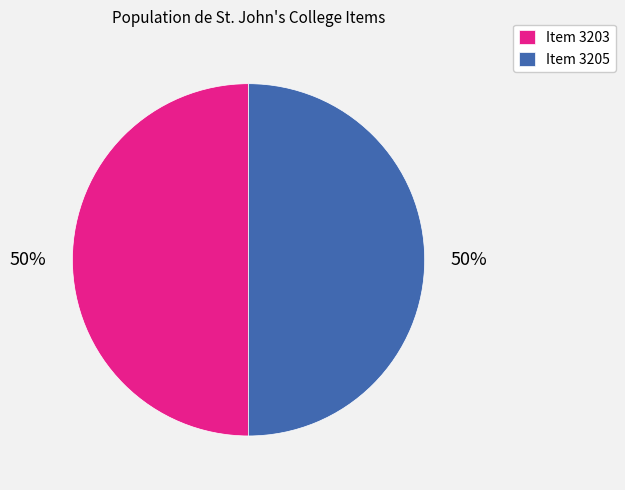

To the nearest percent, what is the combined percentage of Item 3205 and Item 3203?

100%